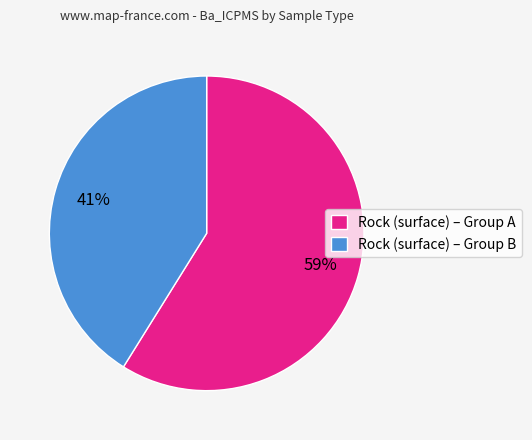

Combined, do Rock (surface) – Group B and Rock (surface) – Group A account for over 50%?

Yes